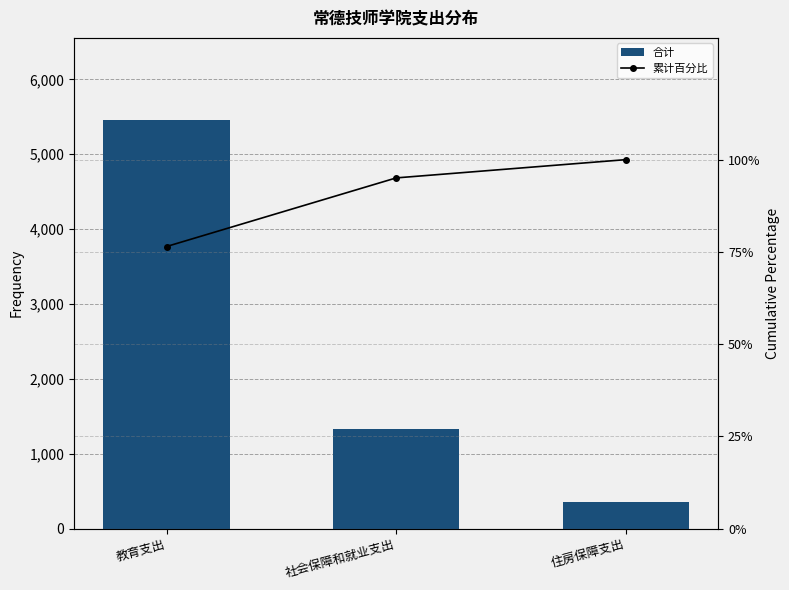

At which category is the sum across all series the highest?

教育支出